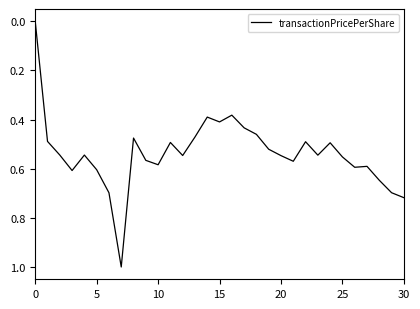

What is the greatest value displayed?

1.0